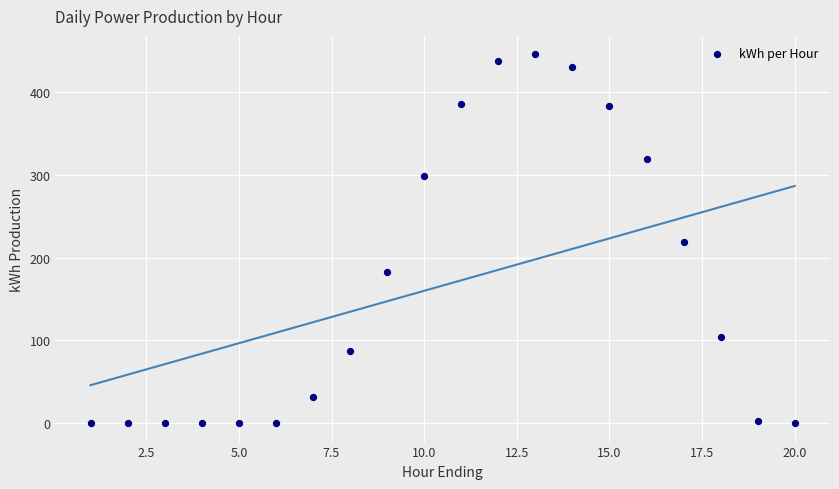

What is the range of Y values (max minus min)?

445.5